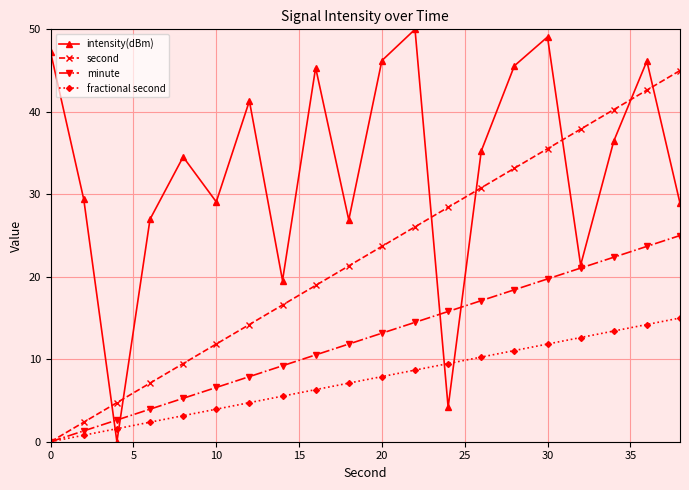

Which series has the largest total across all categories?

intensity(dBm)